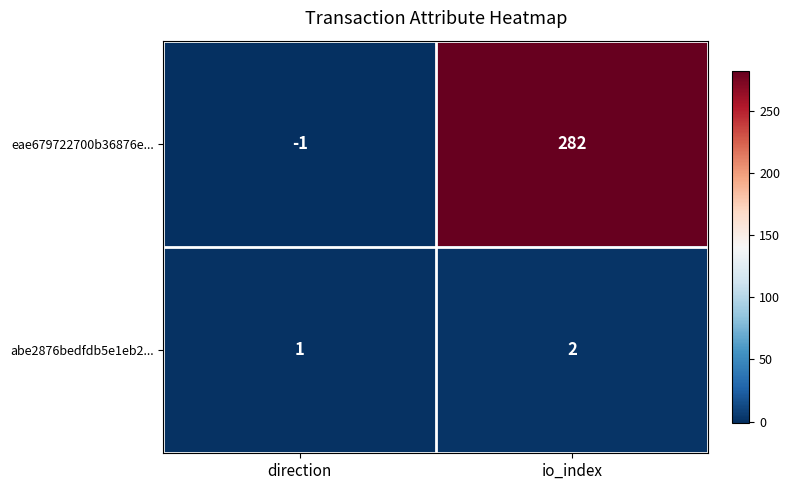

What is the greatest value displayed?

282